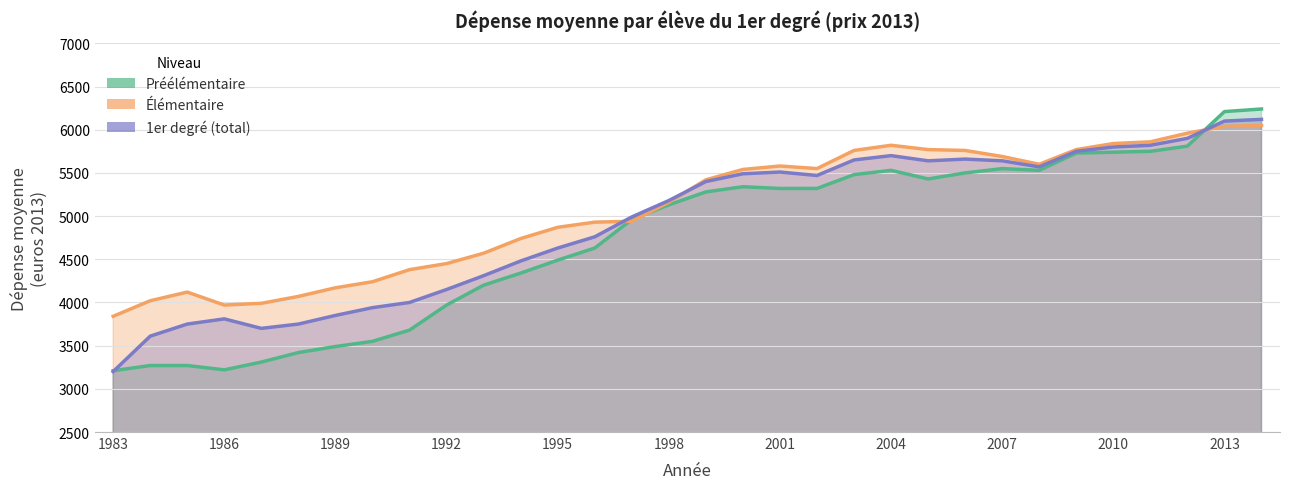

Is the value of Élémentaire at 2004 greater than the value of Préélémentaire at 1987?

Yes